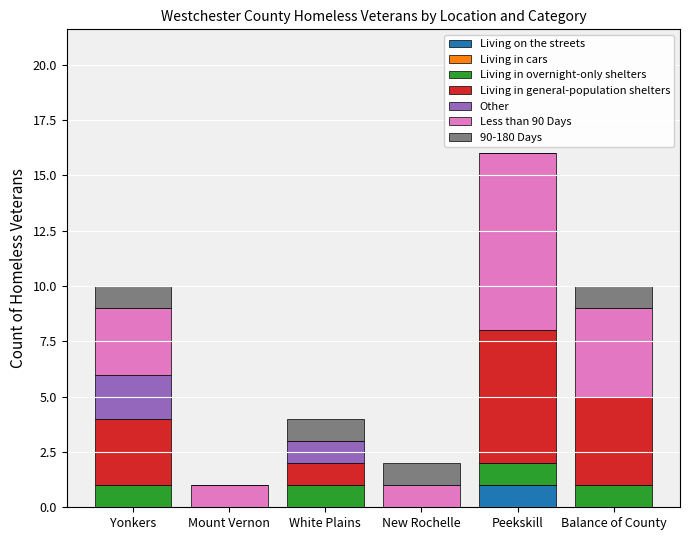

The Living on the streets series shows 0 at New Rochelle. True or false?

True